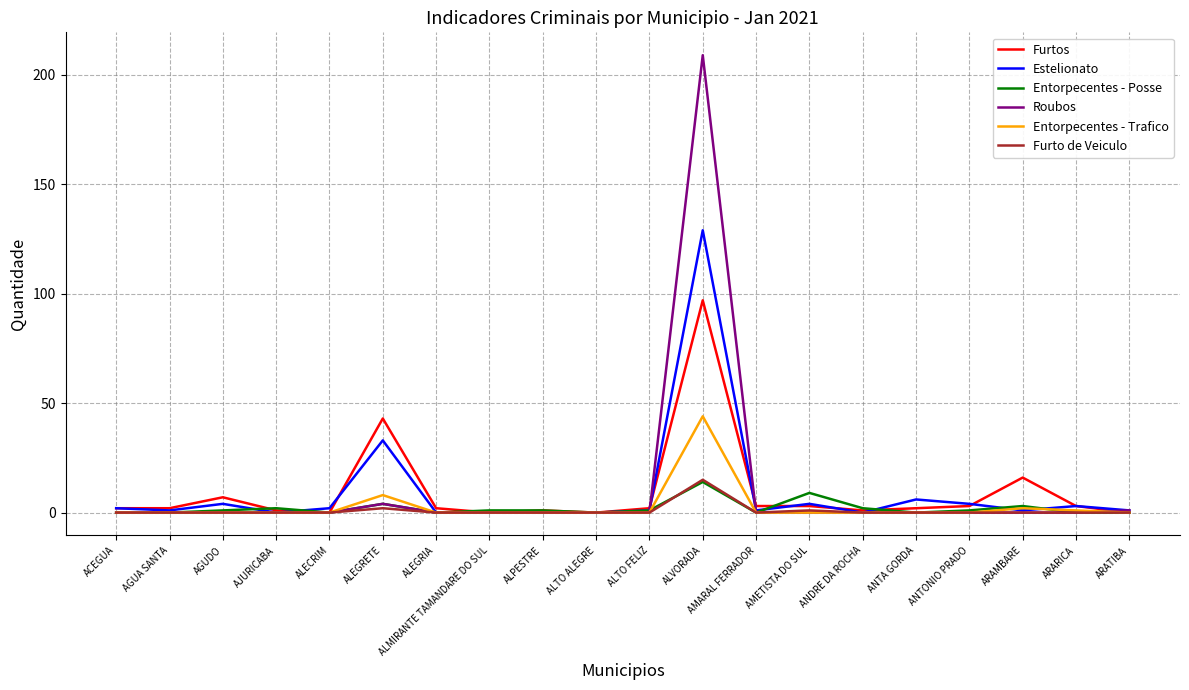

Reading right to left, extract all data points from this chart.

Furtos: ARATIBA=0	ARARICA=3	ARAMBARE=16	ANTONIO PRADO=3	ANTA GORDA=2	ANDRE DA ROCHA=1	AMETISTA DO SUL=3	AMARAL FERRADOR=3	ALVORADA=97	ALTO FELIZ=2	ALTO ALEGRE=0	ALPESTRE=1	ALMIRANTE TAMANDARE DO SUL=0	ALEGRIA=2	ALEGRETE=43	ALECRIM=0	AJURICABA=1	AGUDO=7	AGUA SANTA=2	ACEGUA=2
Estelionato: ARATIBA=1	ARARICA=3	ARAMBARE=1	ANTONIO PRADO=4	ANTA GORDA=6	ANDRE DA ROCHA=0	AMETISTA DO SUL=4	AMARAL FERRADOR=1	ALVORADA=129	ALTO FELIZ=1	ALTO ALEGRE=0	ALPESTRE=0	ALMIRANTE TAMANDARE DO SUL=0	ALEGRIA=0	ALEGRETE=33	ALECRIM=2	AJURICABA=0	AGUDO=4	AGUA SANTA=1	ACEGUA=2
Entorpecentes - Posse: ARATIBA=0	ARARICA=0	ARAMBARE=3	ANTONIO PRADO=1	ANTA GORDA=0	ANDRE DA ROCHA=2	AMETISTA DO SUL=9	AMARAL FERRADOR=0	ALVORADA=14	ALTO FELIZ=1	ALTO ALEGRE=0	ALPESTRE=1	ALMIRANTE TAMANDARE DO SUL=1	ALEGRIA=0	ALEGRETE=4	ALECRIM=0	AJURICABA=2	AGUDO=1	AGUA SANTA=0	ACEGUA=0
Roubos: ARATIBA=1	ARARICA=0	ARAMBARE=0	ANTONIO PRADO=0	ANTA GORDA=0	ANDRE DA ROCHA=0	AMETISTA DO SUL=0	AMARAL FERRADOR=0	ALVORADA=209	ALTO FELIZ=0	ALTO ALEGRE=0	ALPESTRE=0	ALMIRANTE TAMANDARE DO SUL=0	ALEGRIA=0	ALEGRETE=4	ALECRIM=0	AJURICABA=0	AGUDO=0	AGUA SANTA=0	ACEGUA=0
Entorpecentes - Trafico: ARATIBA=0	ARARICA=1	ARAMBARE=2	ANTONIO PRADO=0	ANTA GORDA=0	ANDRE DA ROCHA=0	AMETISTA DO SUL=0	AMARAL FERRADOR=0	ALVORADA=44	ALTO FELIZ=0	ALTO ALEGRE=0	ALPESTRE=0	ALMIRANTE TAMANDARE DO SUL=0	ALEGRIA=0	ALEGRETE=8	ALECRIM=0	AJURICABA=0	AGUDO=0	AGUA SANTA=0	ACEGUA=0
Furto de Veiculo: ARATIBA=0	ARARICA=0	ARAMBARE=0	ANTONIO PRADO=0	ANTA GORDA=0	ANDRE DA ROCHA=0	AMETISTA DO SUL=1	AMARAL FERRADOR=0	ALVORADA=15	ALTO FELIZ=0	ALTO ALEGRE=0	ALPESTRE=0	ALMIRANTE TAMANDARE DO SUL=0	ALEGRIA=0	ALEGRETE=2	ALECRIM=0	AJURICABA=0	AGUDO=0	AGUA SANTA=0	ACEGUA=0